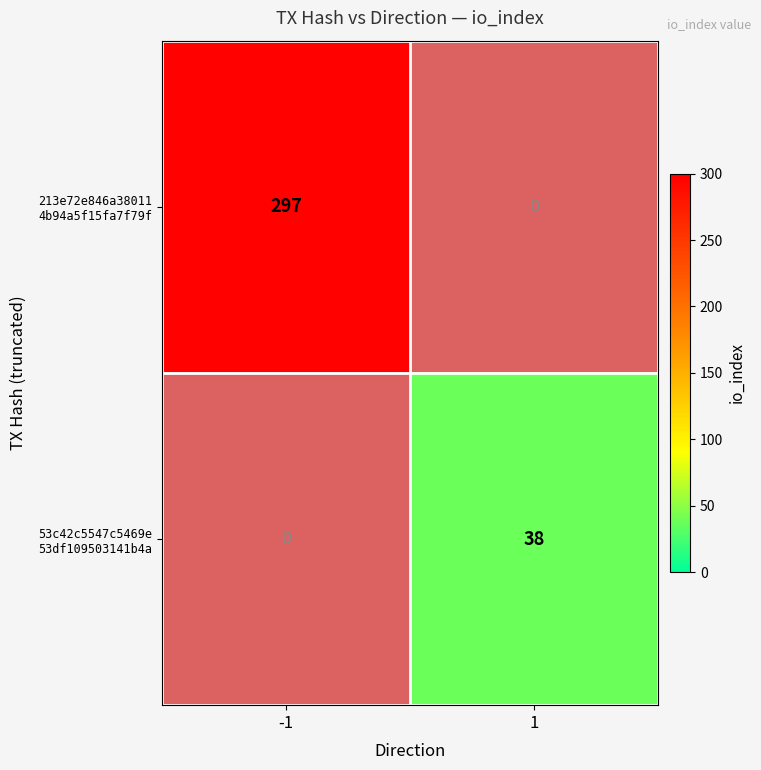

How many values in 53c42c5547c5469e 53df109503141b4a are above zero?

1